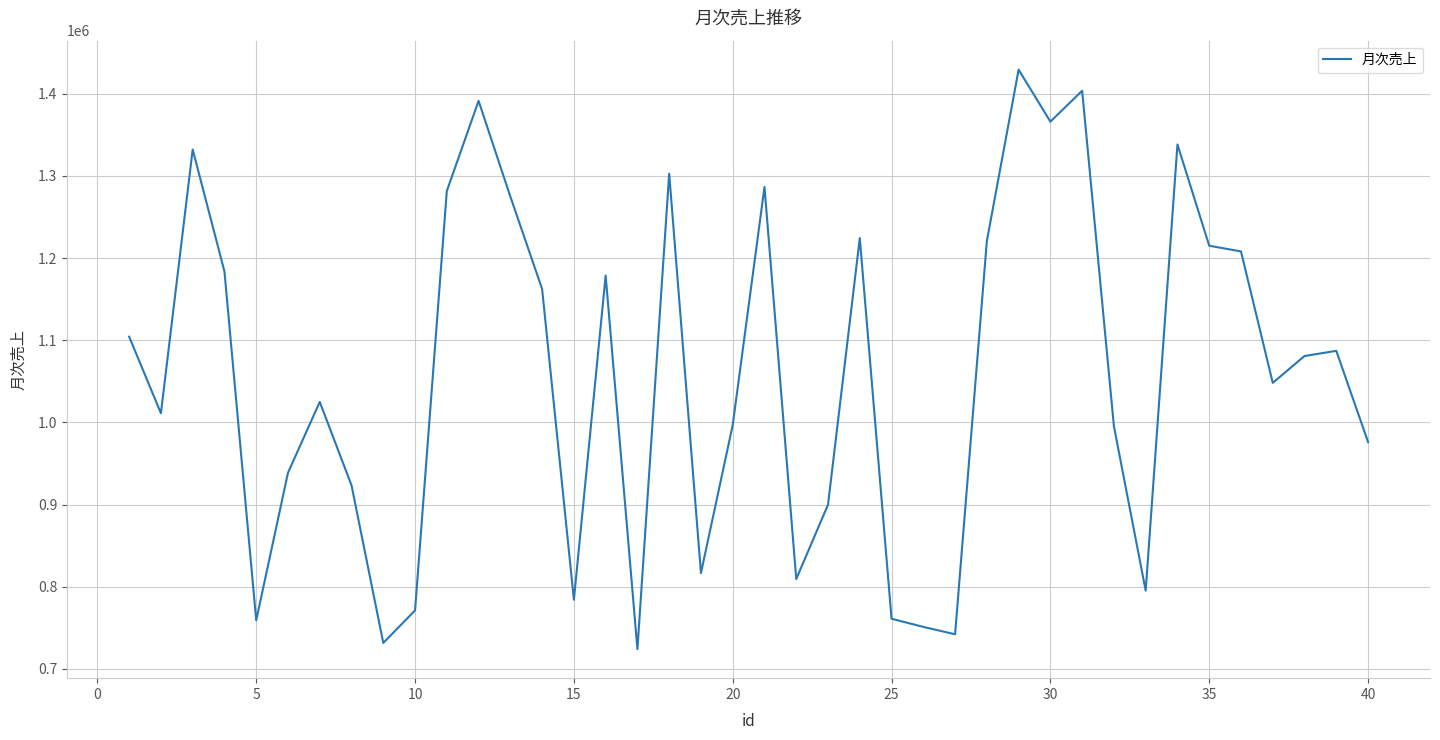

True or false: the data has more than 0 interior local peaks.

True